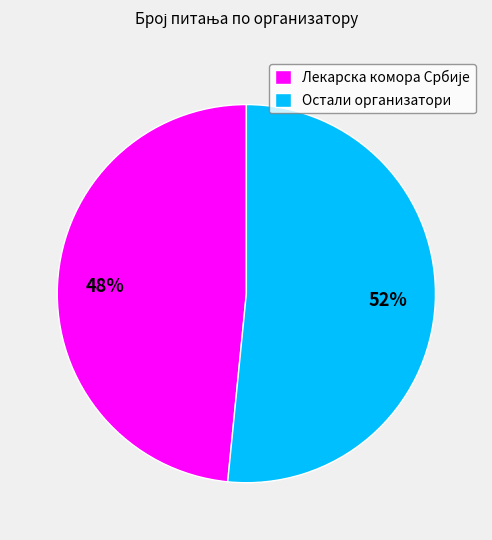

Is it true that Остали организатори is 52% of the pie?

True